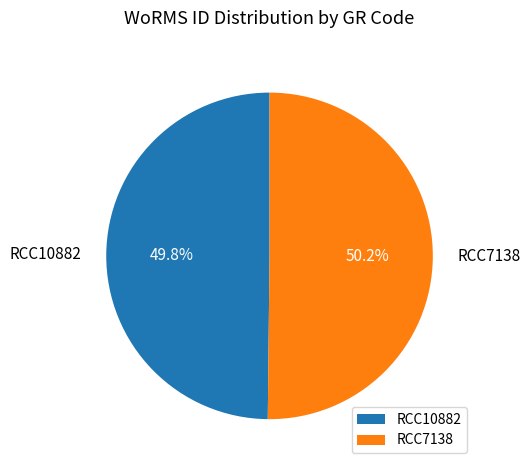

The RCC7138 slice represents 50% of the pie. True or false?

True